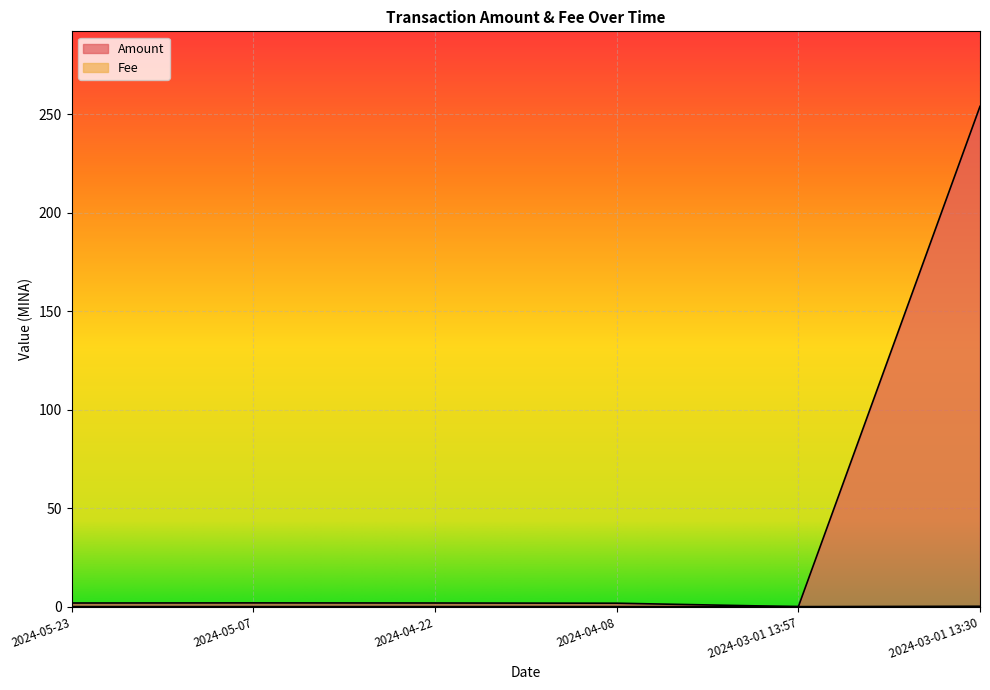

True or false: Fee has more than 1 points higher than both neighbors.

False